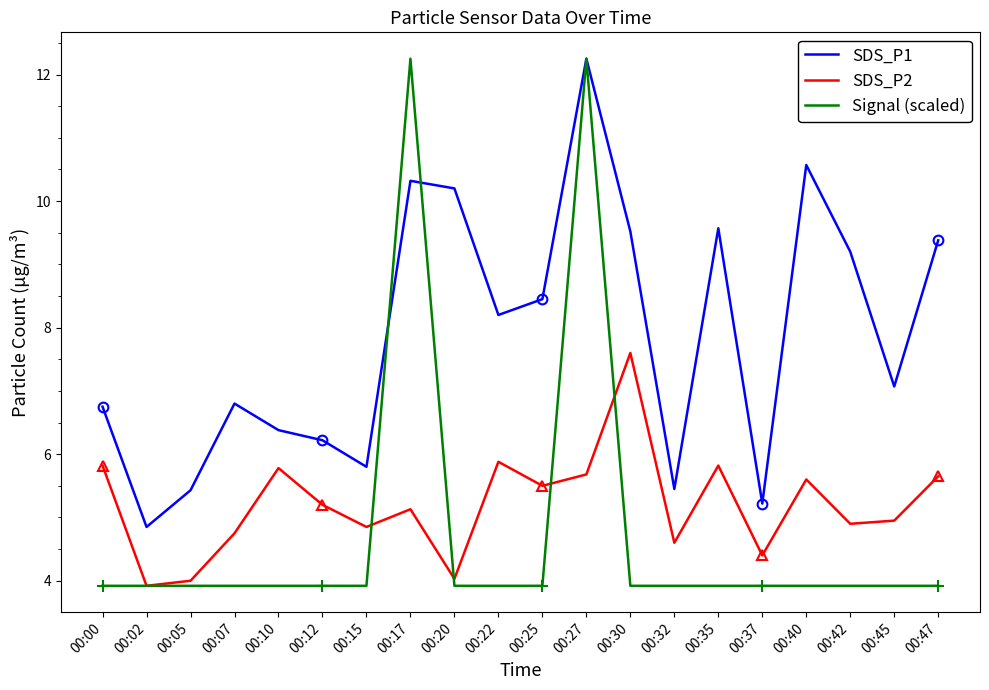

Where is the first local maximum for SDS_P2?

00:10